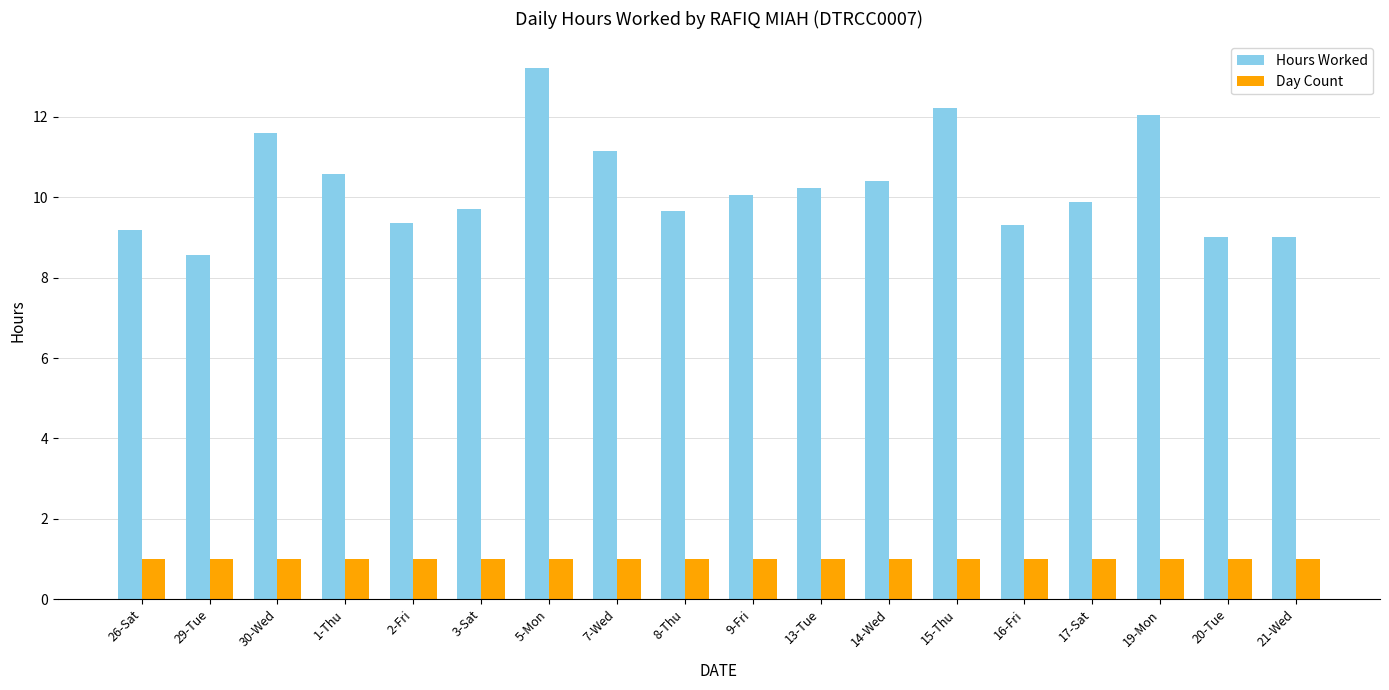

Does the chart contain stacked bars?

No